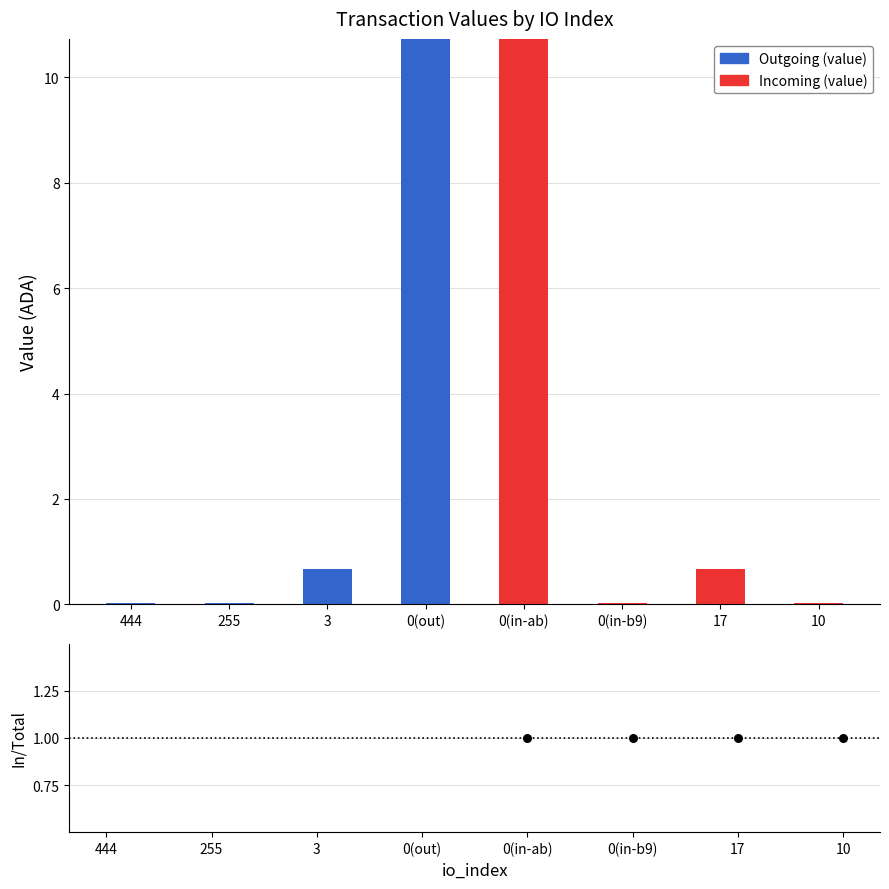

Which series has the widest spread of Y values?

Outgoing (value)